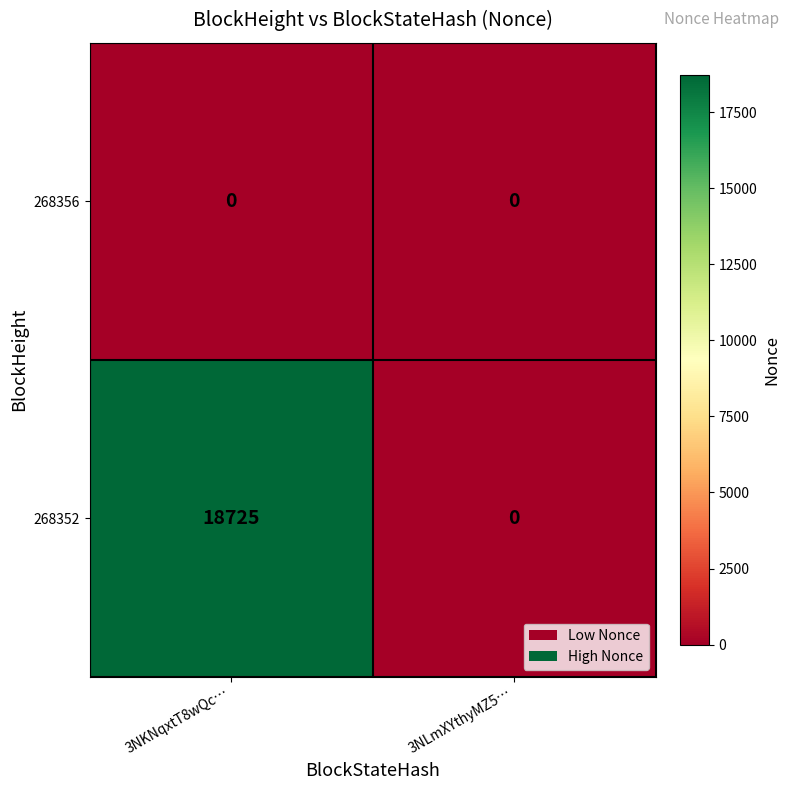

At 3NKNqxtT8wQc…, list the series in order from smallest to largest.

268356, 268352